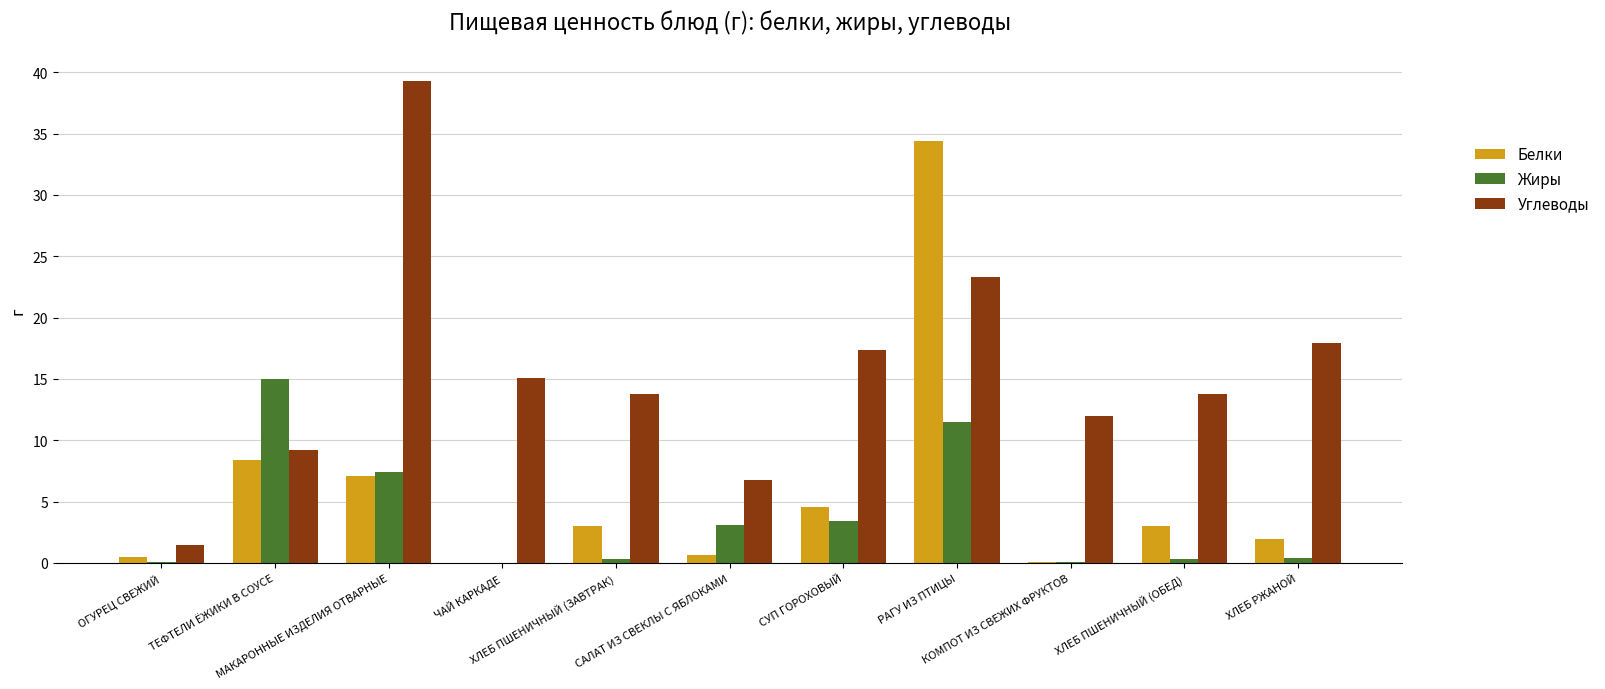

At which label does Жиры reach its minimum?

ЧАЙ КАРКАДЕ